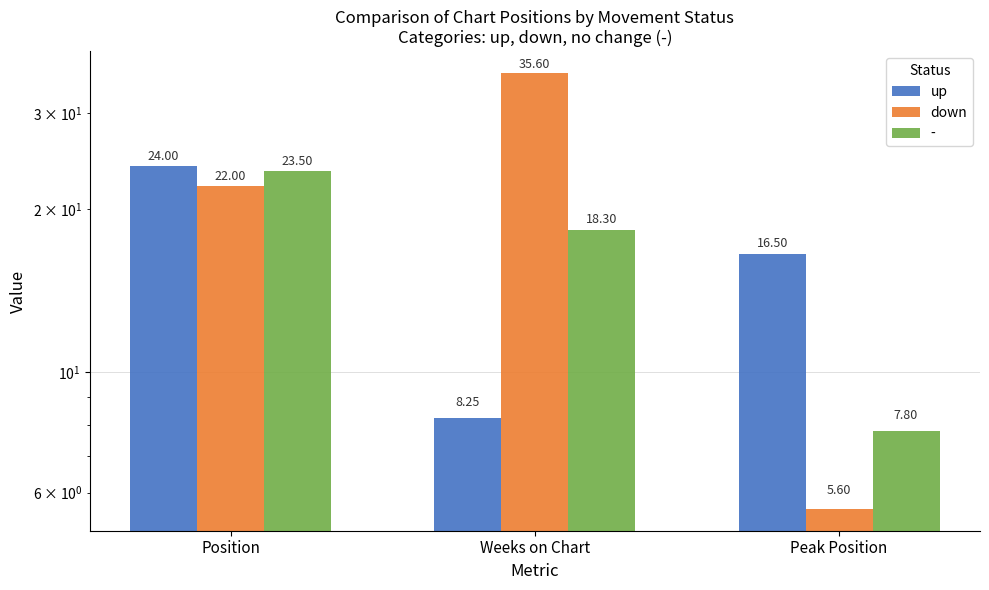

Which label corresponds to the largest value in the chart?

Weeks on Chart